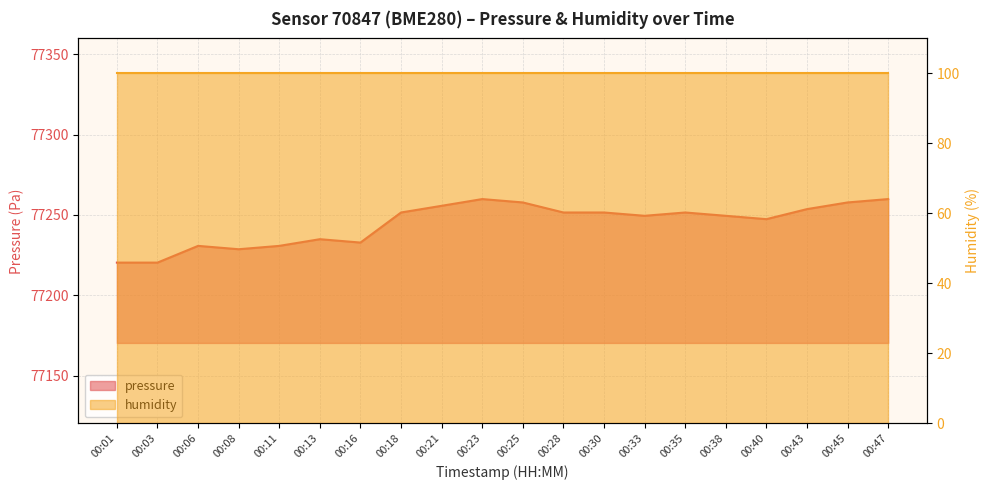

True or false: there are more than 1 points higher than both neighbors.

True